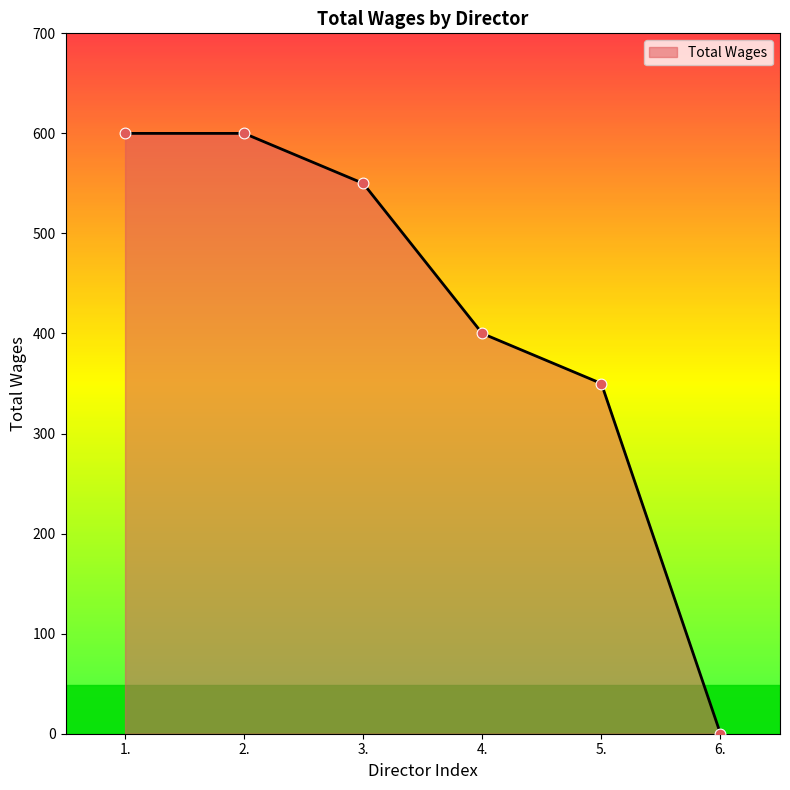

Which has a higher value, 5. or 6.?

5.